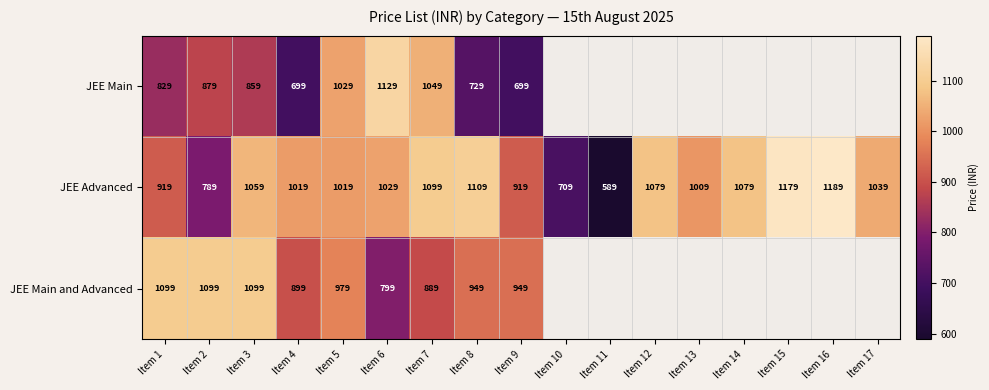

The value of JEE Main at Item 8 is 1065. True or false?

False